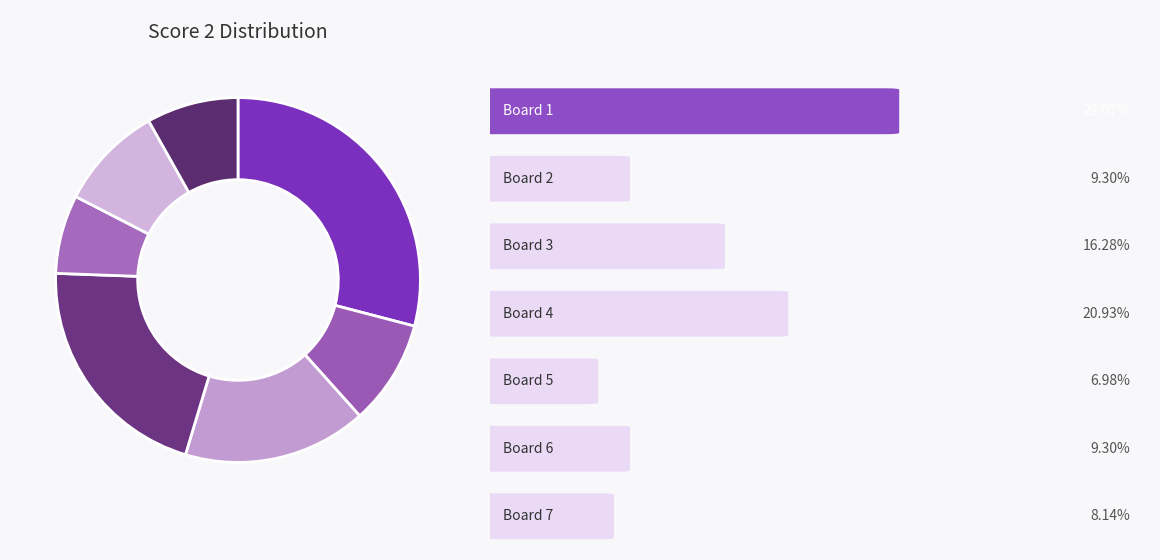

How many slices are in this pie chart?

7